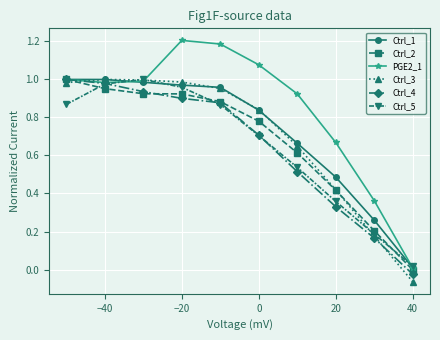

How many distinct data groups are displayed?

6